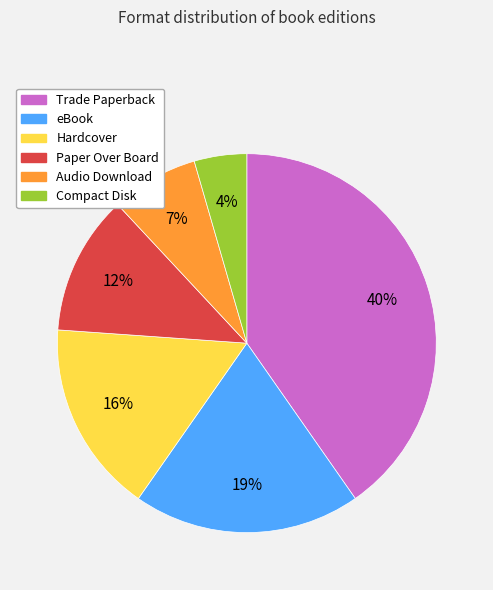

Do Audio Download and eBook together represent more than half of the pie?

No